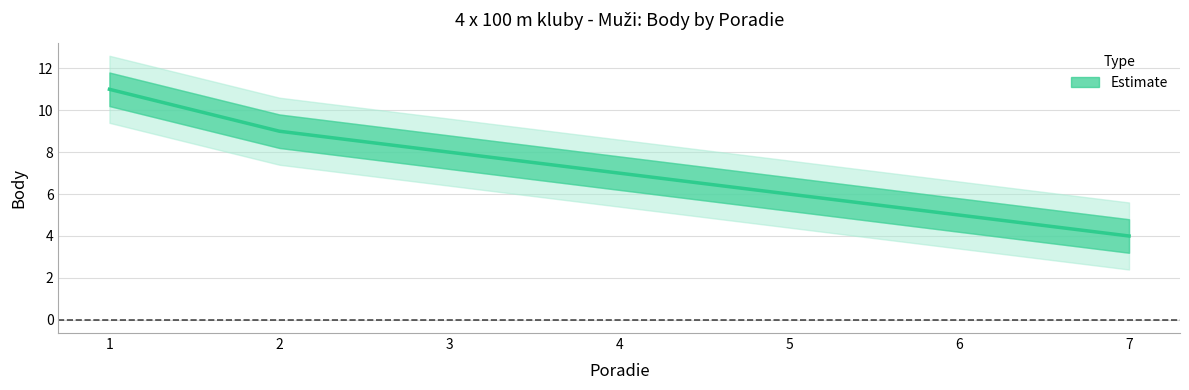

At which category does the chart reach its minimum across all series?

7